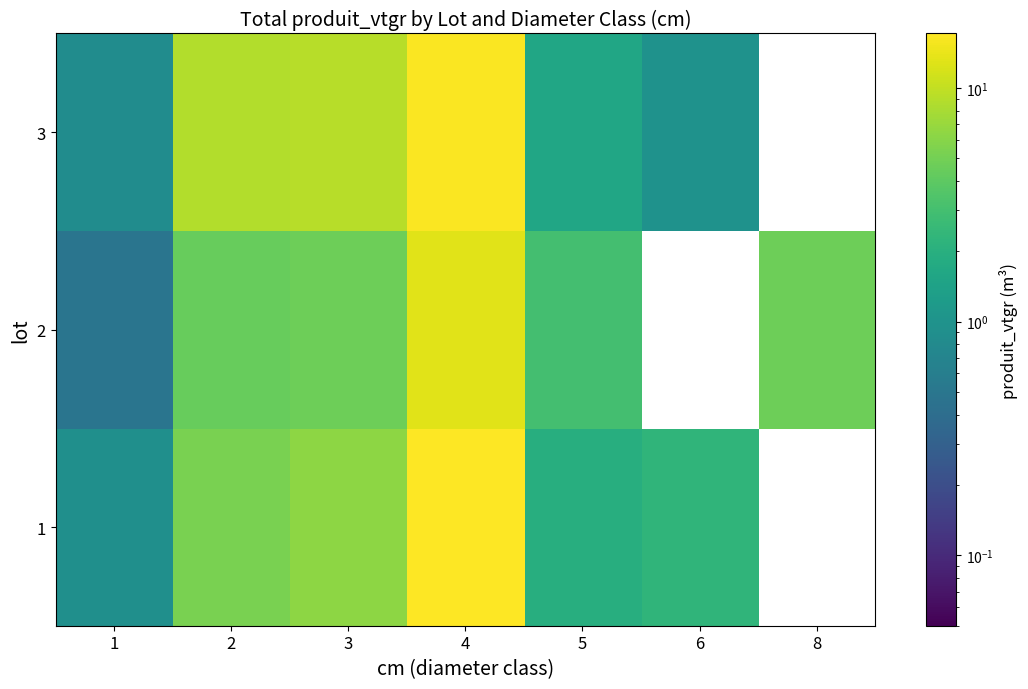

What is the difference between the 2 values at 2 and 8?

0.3